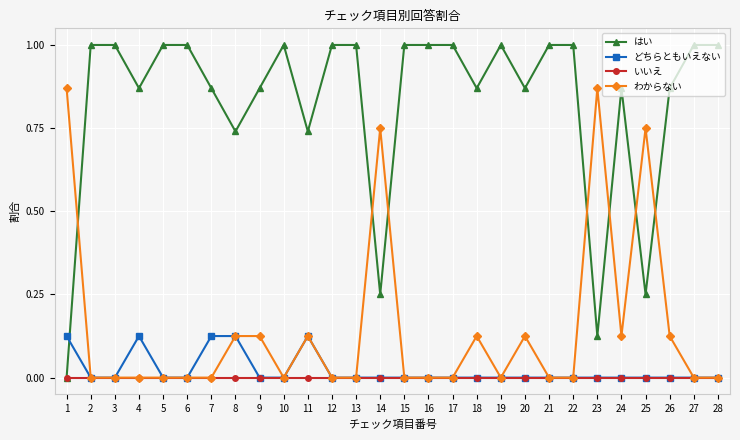

How many data points does each series have?

28